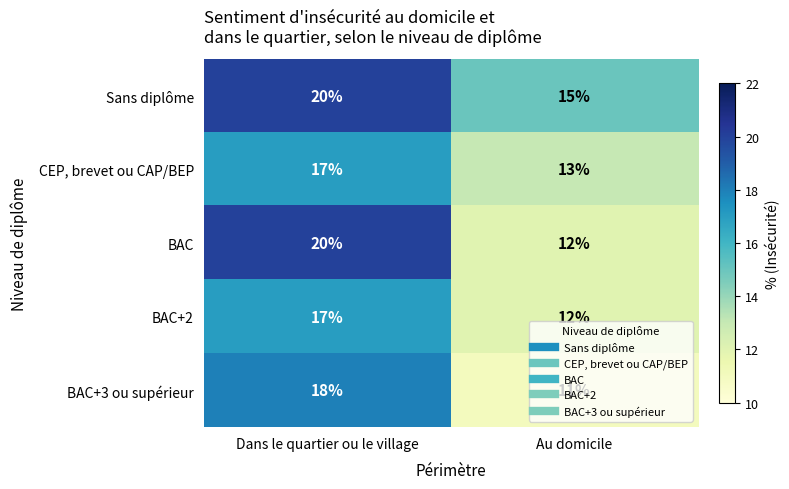

The Sans diplôme series shows 20 at Dans le quartier ou le village. True or false?

True